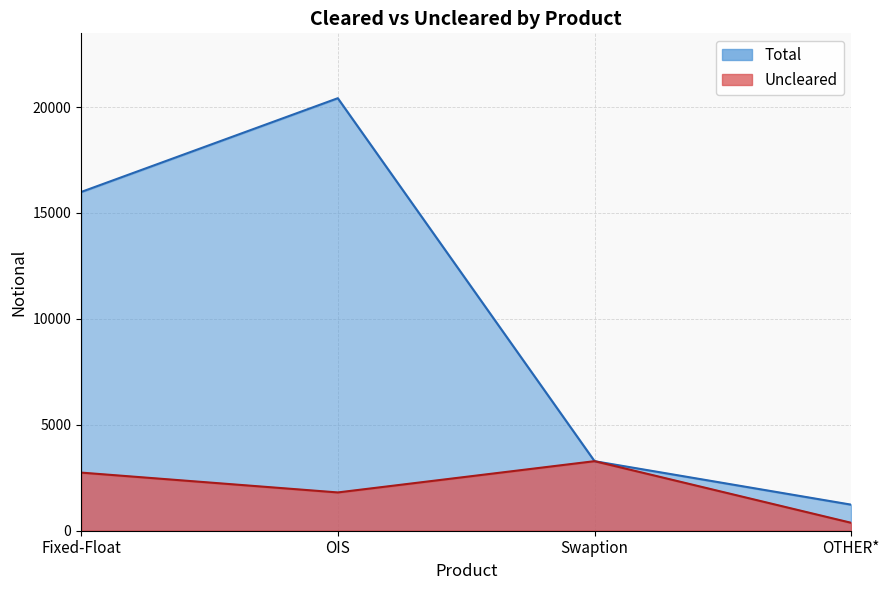

Reading left to right, list all the values displayed in this chart.

Uncleared: 2744	1807	3283	372
Total: 15988	20416	3283	1229